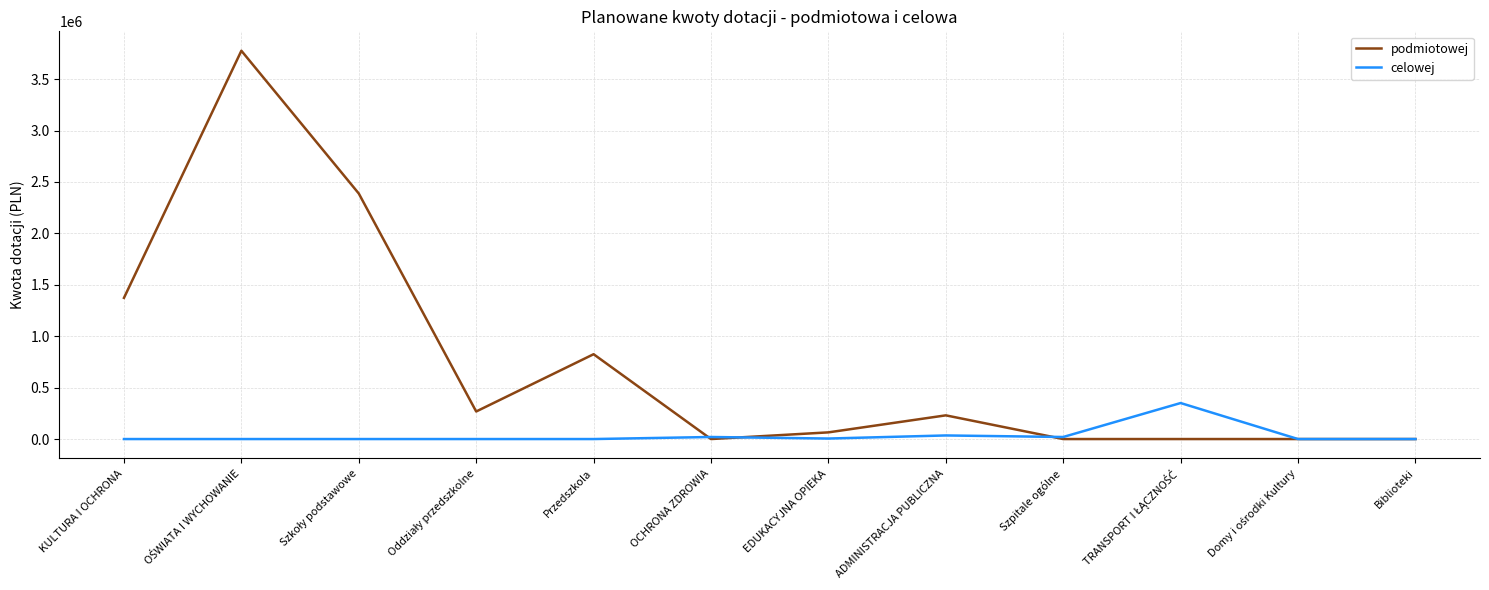

Which series has the widest spread of values?

podmiotowej